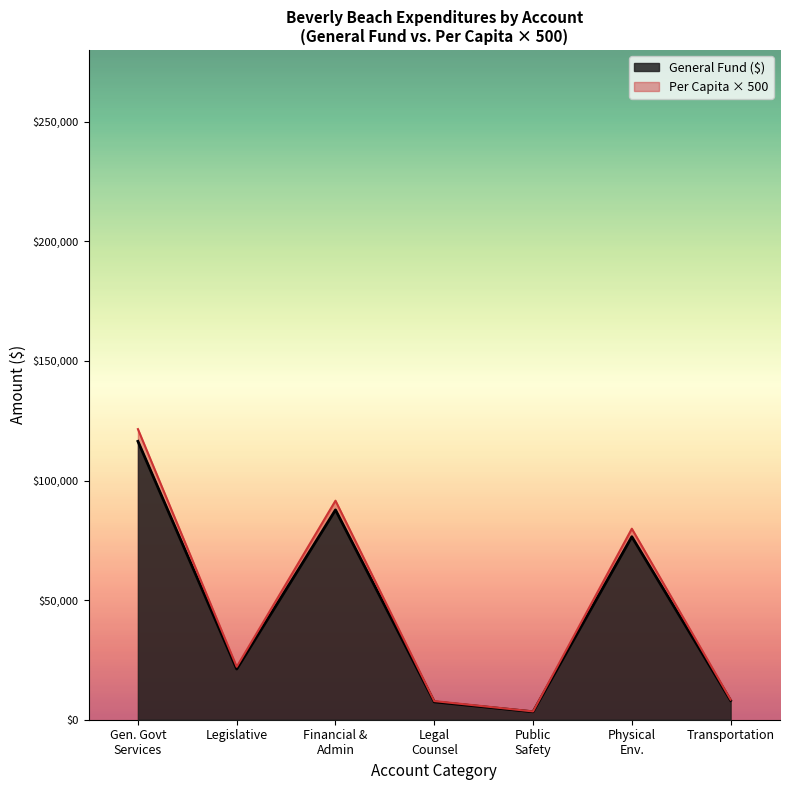

What is the maximum value shown in the chart?

121500